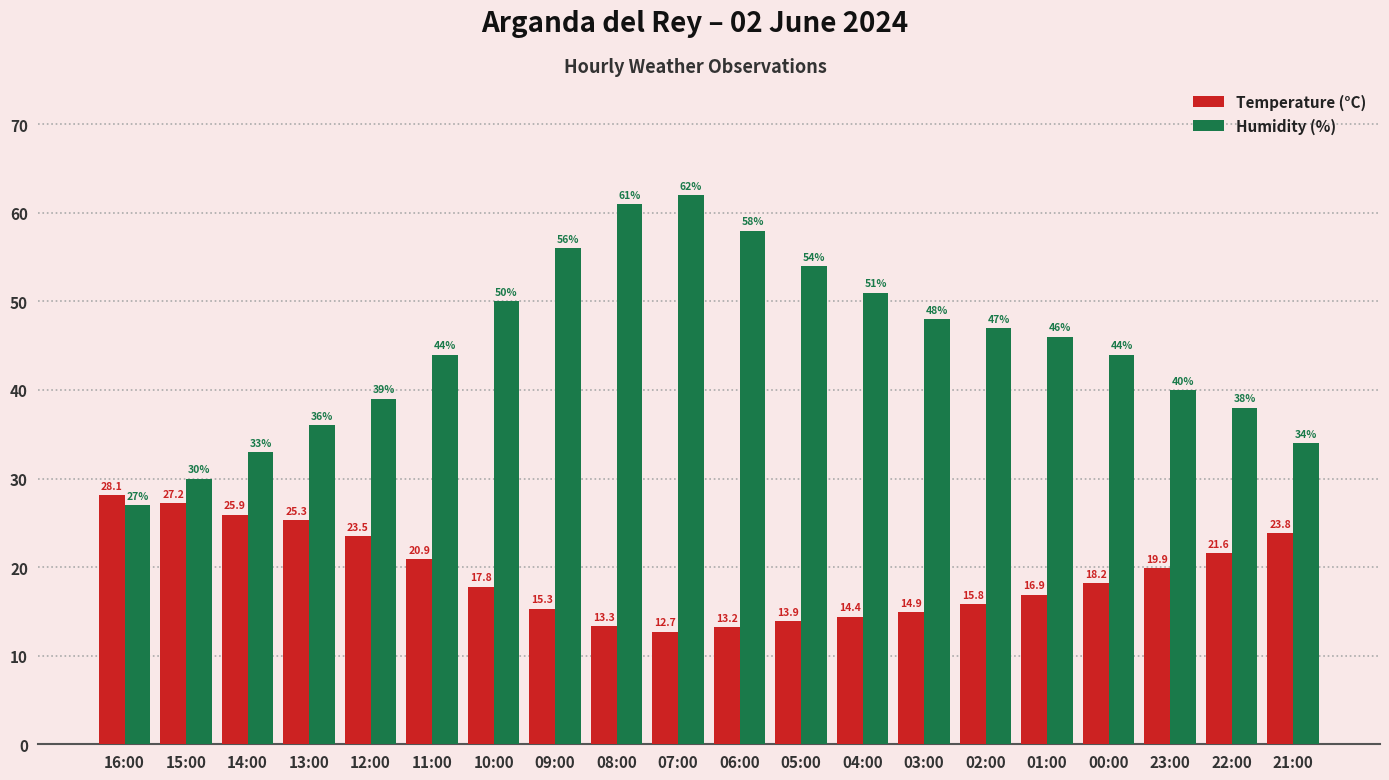

Is it true that Temperature (°C) equals 42.3 at 14:00?

False